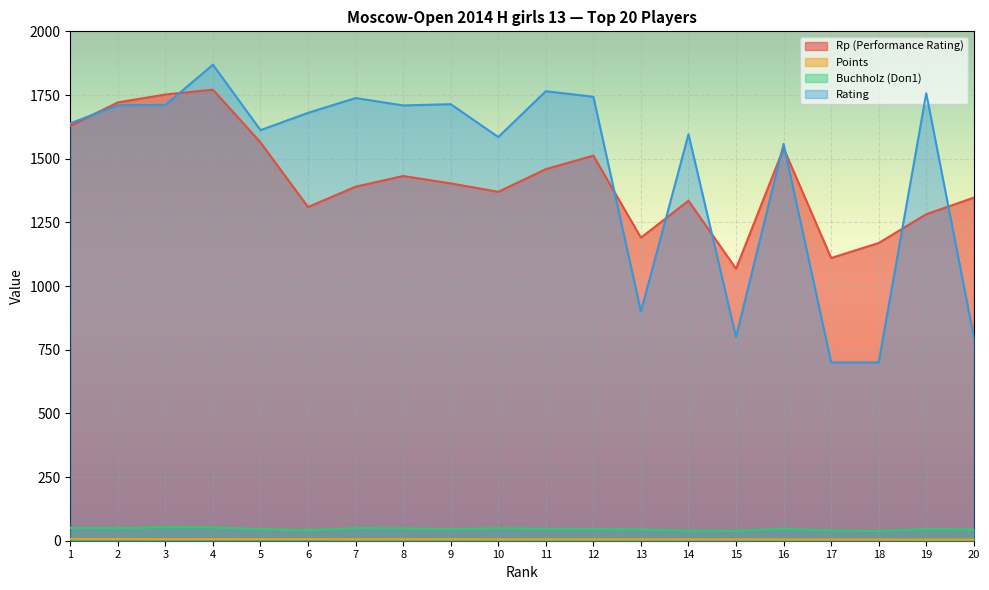

What are all the series names shown in the legend?

Rp (Performance Rating), Points, Buchholz (Doп1), Rating